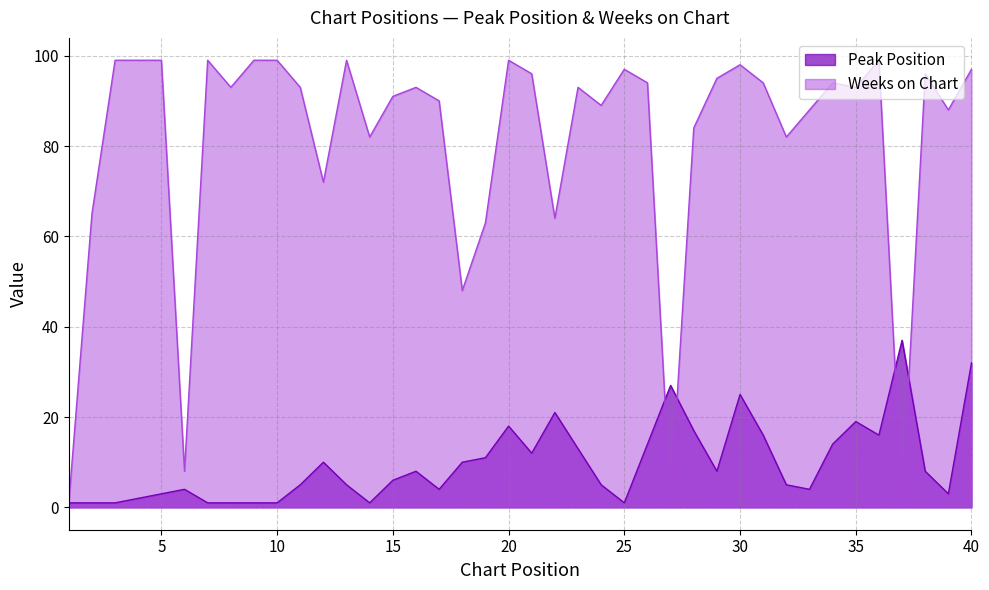

List the labels in order of Peak Position value, largest first.

37, 40, 27, 30, 22, 35, 20, 28, 31, 36, 26, 34, 23, 21, 19, 12, 18, 16, 29, 38, 15, 11, 13, 24, 32, 6, 17, 33, 5, 39, 4, 1, 2, 3, 7, 8, 9, 10, 14, 25